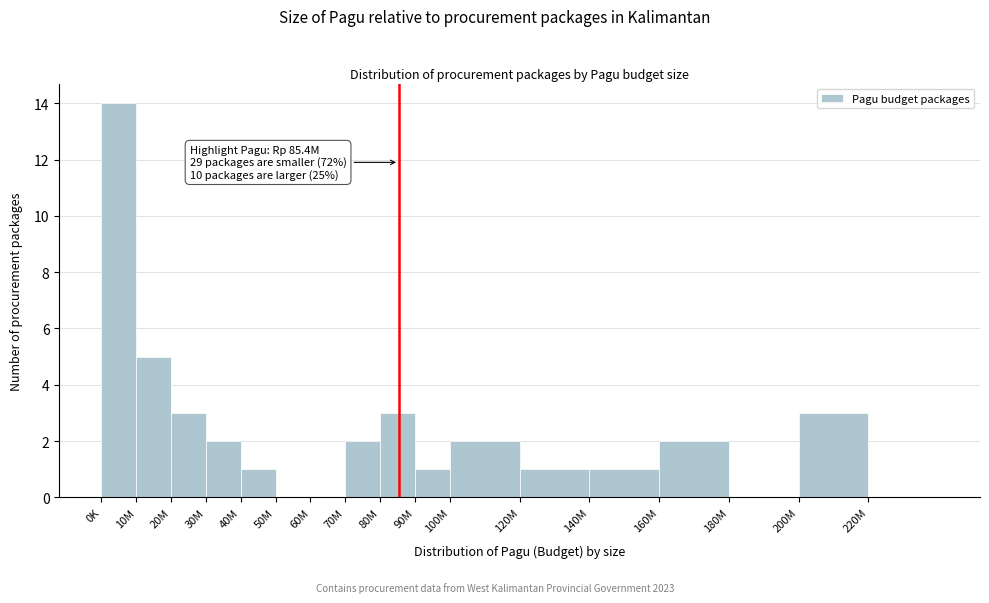

Reading left to right, what are all the values shown in this chart?

0K=14	10M=5	20M=3	30M=2	40M=1	50M=0	60M=0	70M=2	80M=3	90M=1	100M=2	120M=1	140M=1	160M=2	180M=0	200M=3	220M=0